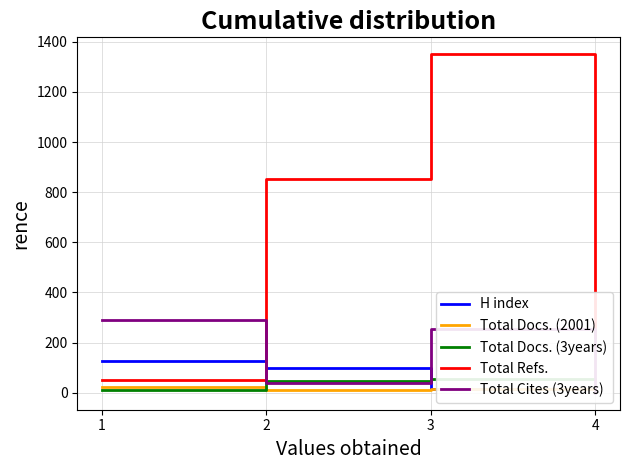

The Total Docs. (3years) series shows 48 at 2. True or false?

True